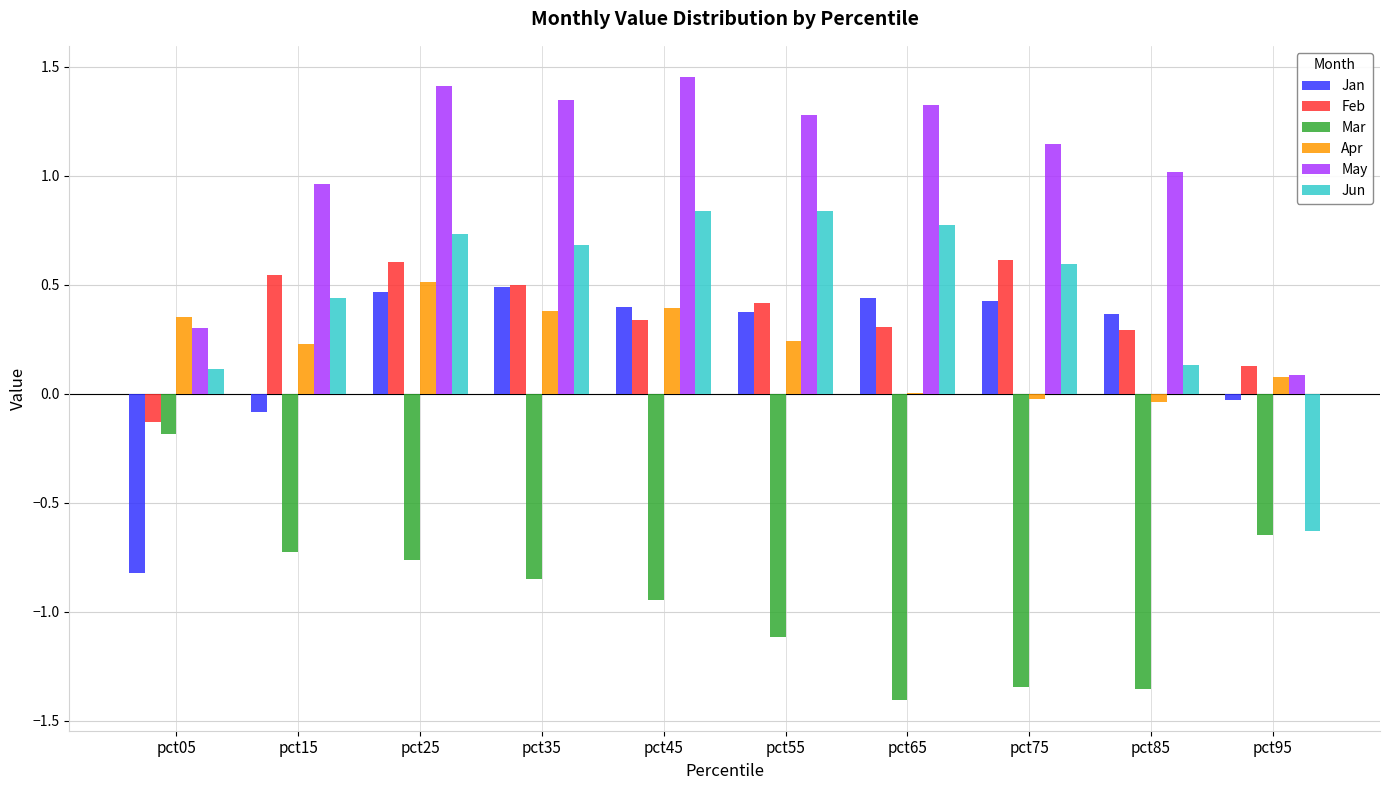

What is the sum of all Mar values?

-9.3